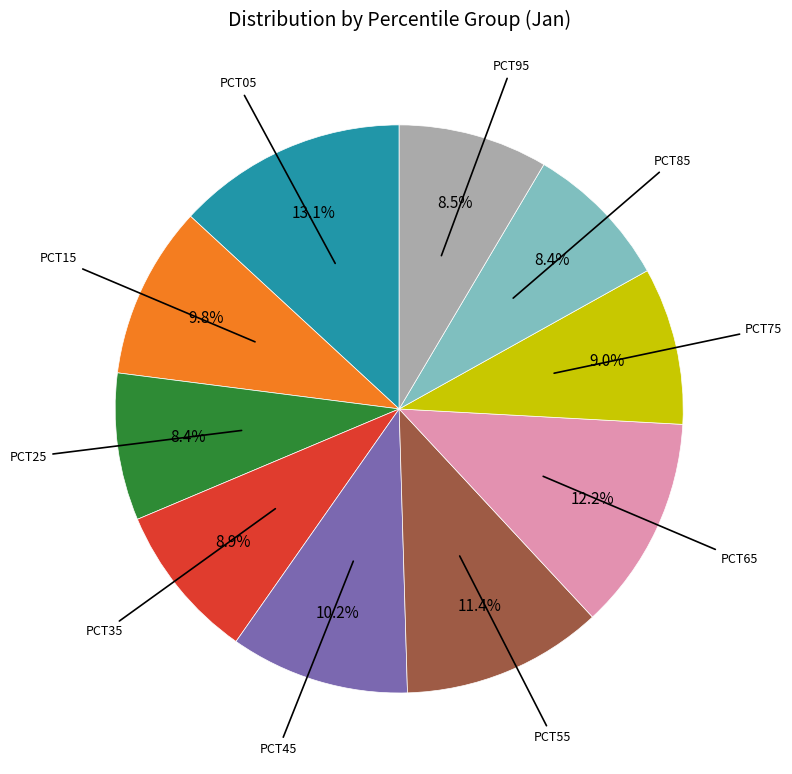

Does any single category account for the majority?

No